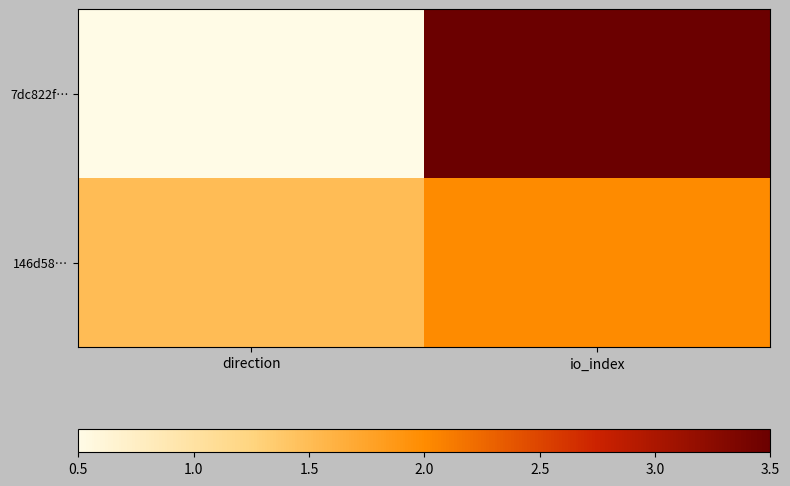

Reading left to right, what are all the values shown in this chart?

7dc822f…: direction=0.5	io_index=3.5
146d58…: direction=1.5	io_index=2.0